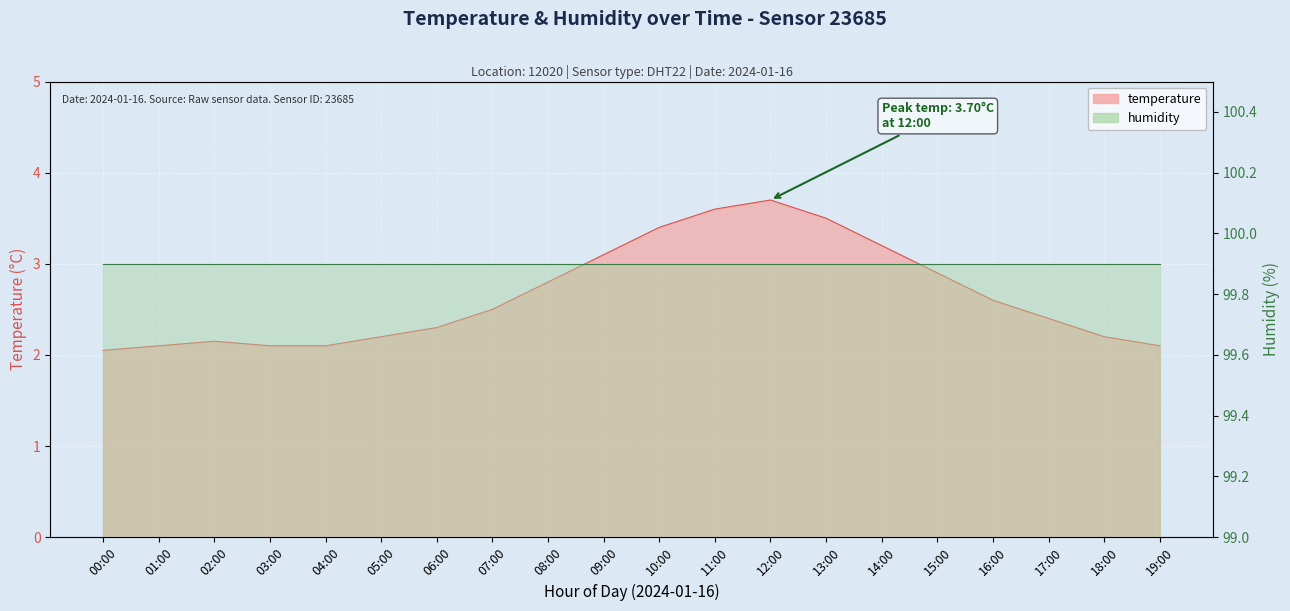

Reading right to left, list all the values displayed in this chart.

2.1	2.2	2.4	2.6	2.9	3.2	3.5	3.7	3.6	3.4	3.1	2.8	2.5	2.3	2.2	2.1	2.1	2.1	2.1	2.0